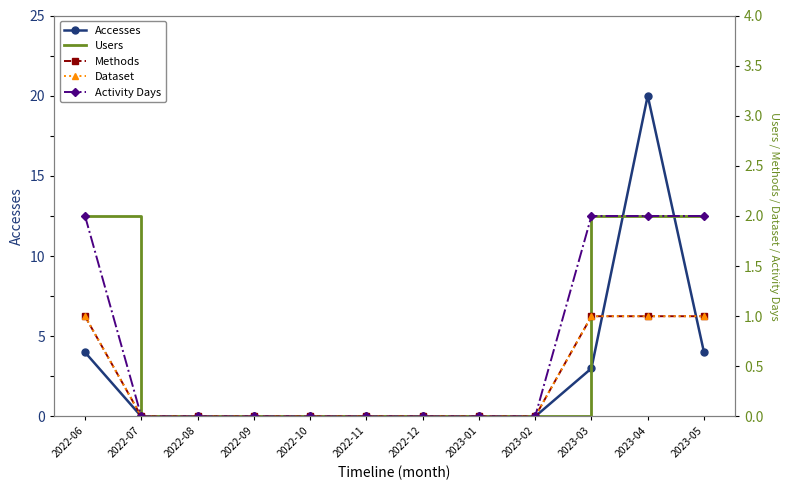

Reading left to right, list all the values displayed in this chart.

Accesses: 4	0	0	0	0	0	0	0	0	3	20	4
Users: 2	0	0	0	0	0	0	0	0	2	2	2
Methods: 1	0	0	0	0	0	0	0	0	1	1	1
Dataset: 1	0	0	0	0	0	0	0	0	1	1	1
Activity Days: 2	0	0	0	0	0	0	0	0	2	2	2